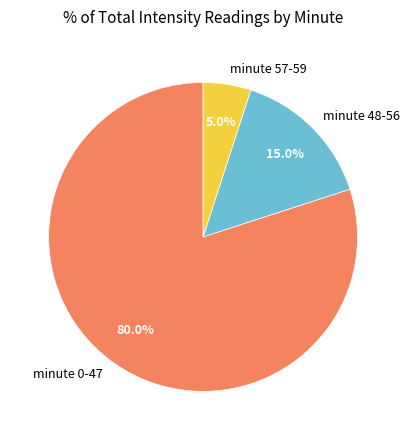

What is the largest slice in the pie chart?

minute 0-47